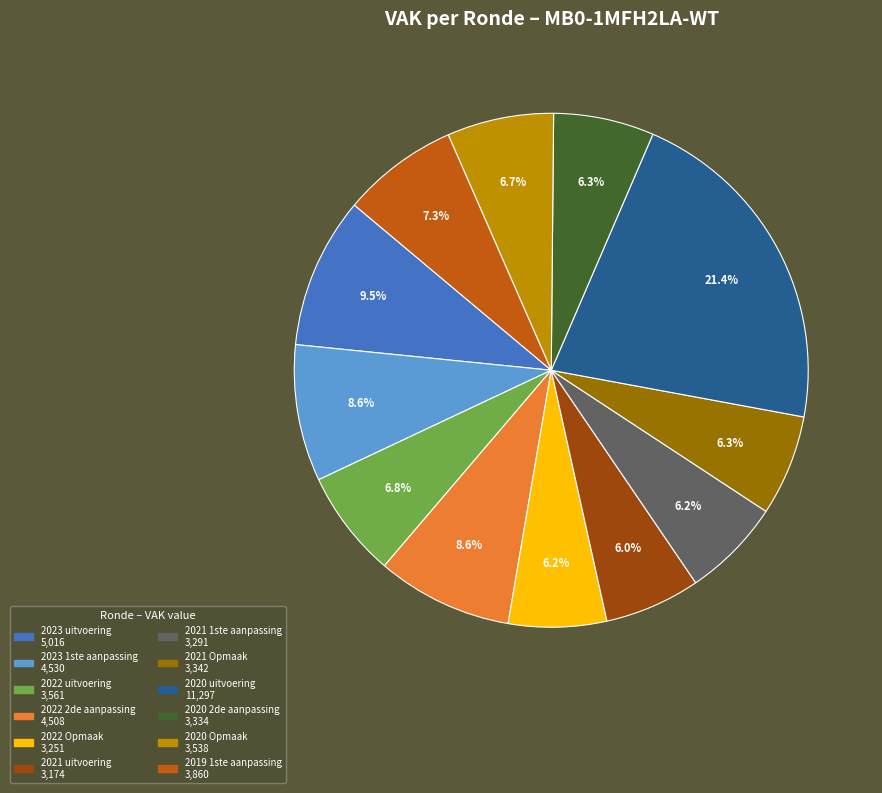

Count the number of slices in the pie.

12